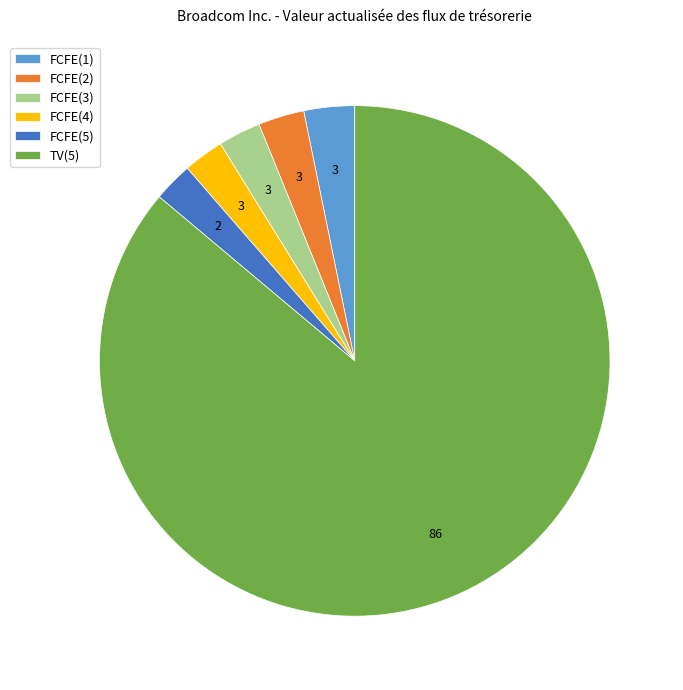

Do FCFE(1) and FCFE(5) together represent more than half of the pie?

No